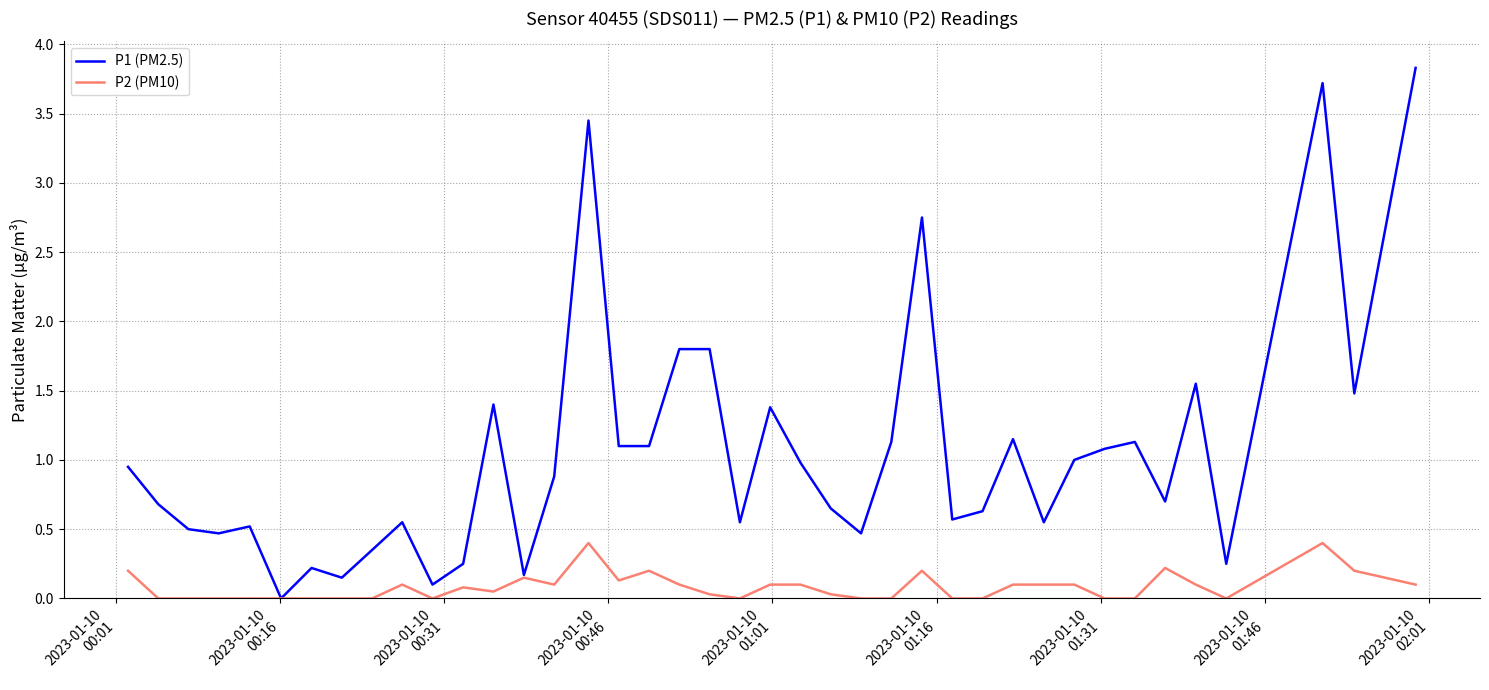

Which series has the largest total across all categories?

P1 (PM2.5)